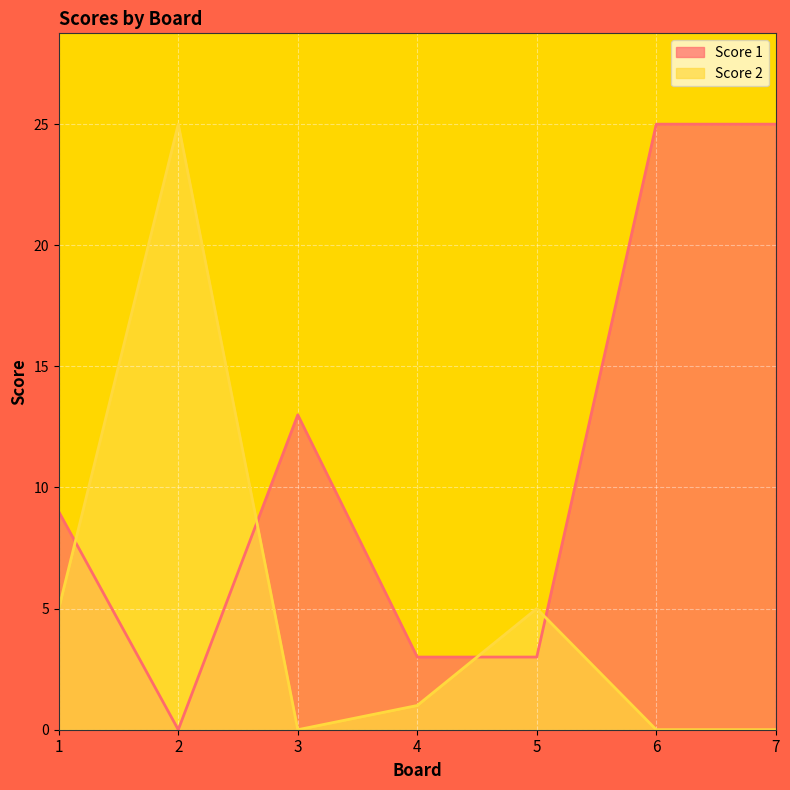

At which label is Score 2 closest to 12?

1